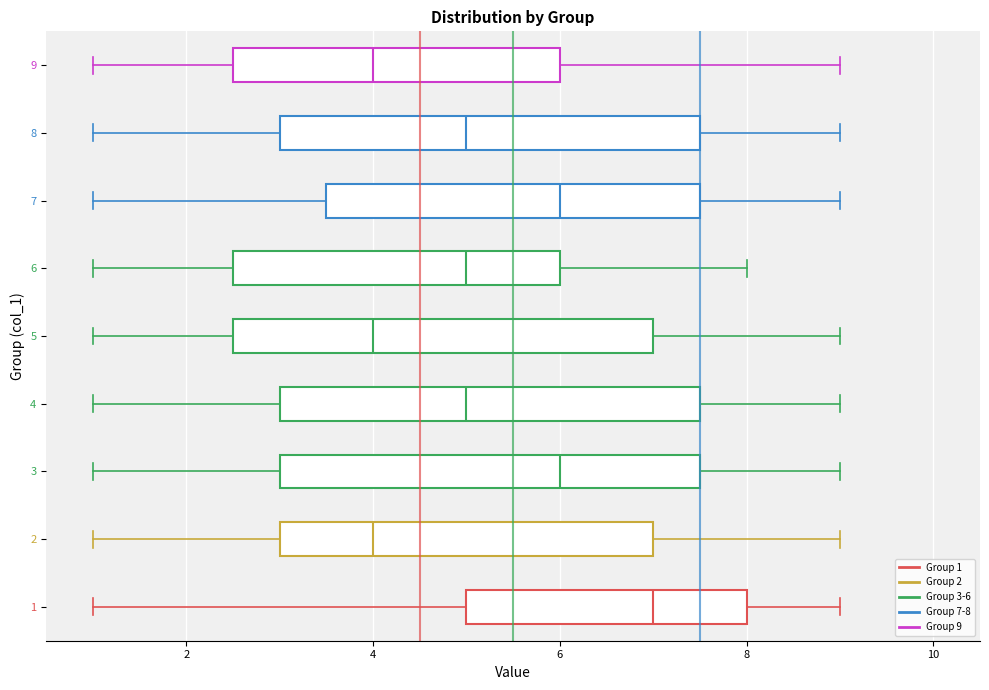

Reading bottom to top, transcribe this box plot: for each box, give where its median line is, the range the box spans, and where its two whiskers end, as read against the x-axis. The values are not printed on the chart, so give them approximately, as read against the axis.

1: median 7.0, box 5.0 to 8.0, whiskers 1.0 to 9.0
2: median 4.0, box 3.0 to 7.0, whiskers 1.0 to 9.0
3: median 6.0, box 3.0 to 7.6, whiskers 1.0 to 9.0
4: median 5.0, box 3.0 to 7.6, whiskers 1.0 to 9.0
5: median 4.0, box 2.6 to 7.0, whiskers 1.0 to 9.0
6: median 5.0, box 2.6 to 6.0, whiskers 1.0 to 8.0
7: median 6.0, box 3.6 to 7.6, whiskers 1.0 to 9.0
8: median 5.0, box 3.0 to 7.6, whiskers 1.0 to 9.0
9: median 4.0, box 2.6 to 6.0, whiskers 1.0 to 9.0